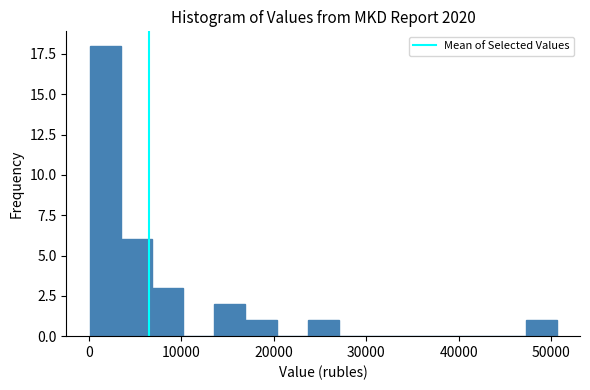

Around what value on the x-axis is the tallest bar? Give the approximate position of its centre, as read against the axis.

2000